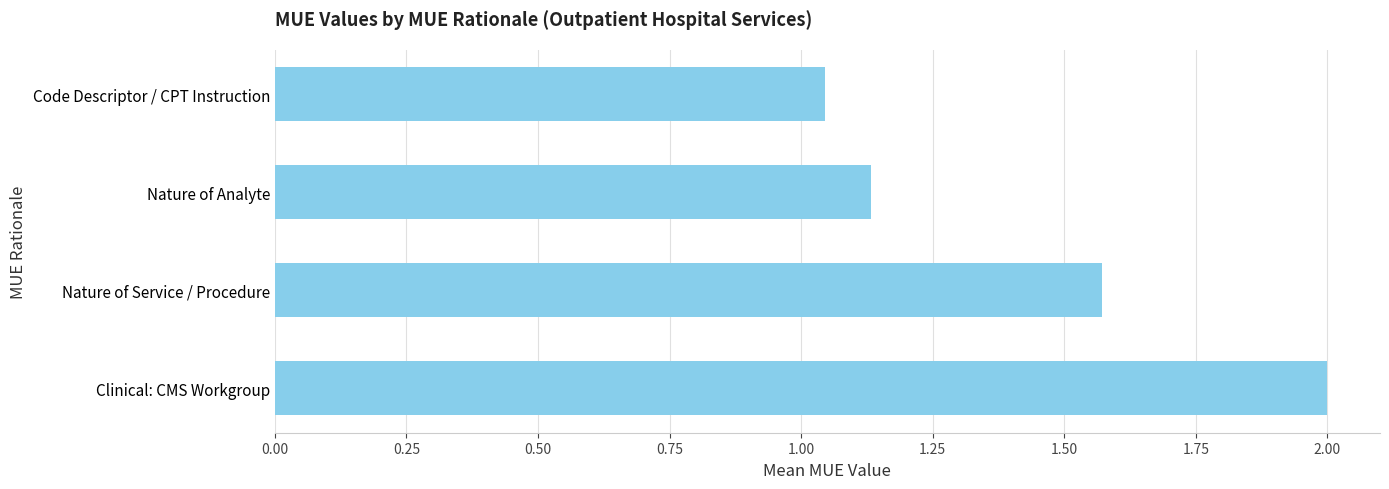

List the labels in order of value, largest first.

Clinical: CMS Workgroup, Nature of Service / Procedure, Nature of Analyte, Code Descriptor / CPT Instruction